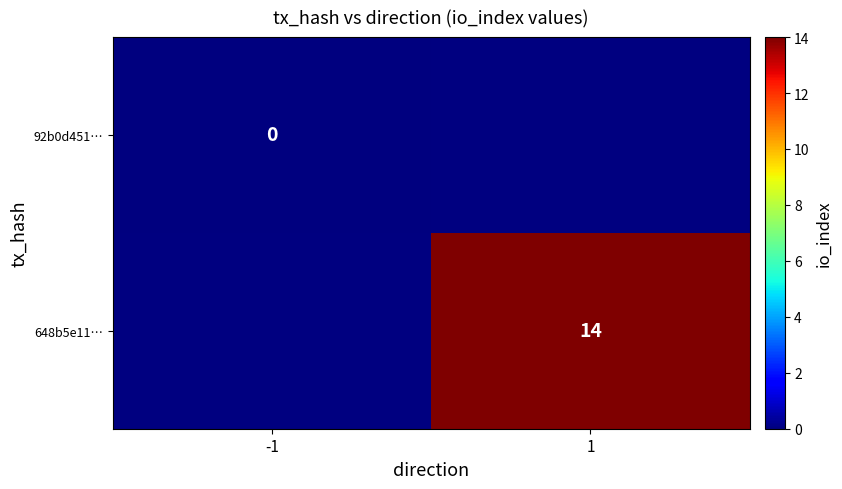

What is the maximum value shown in the chart?

14.0